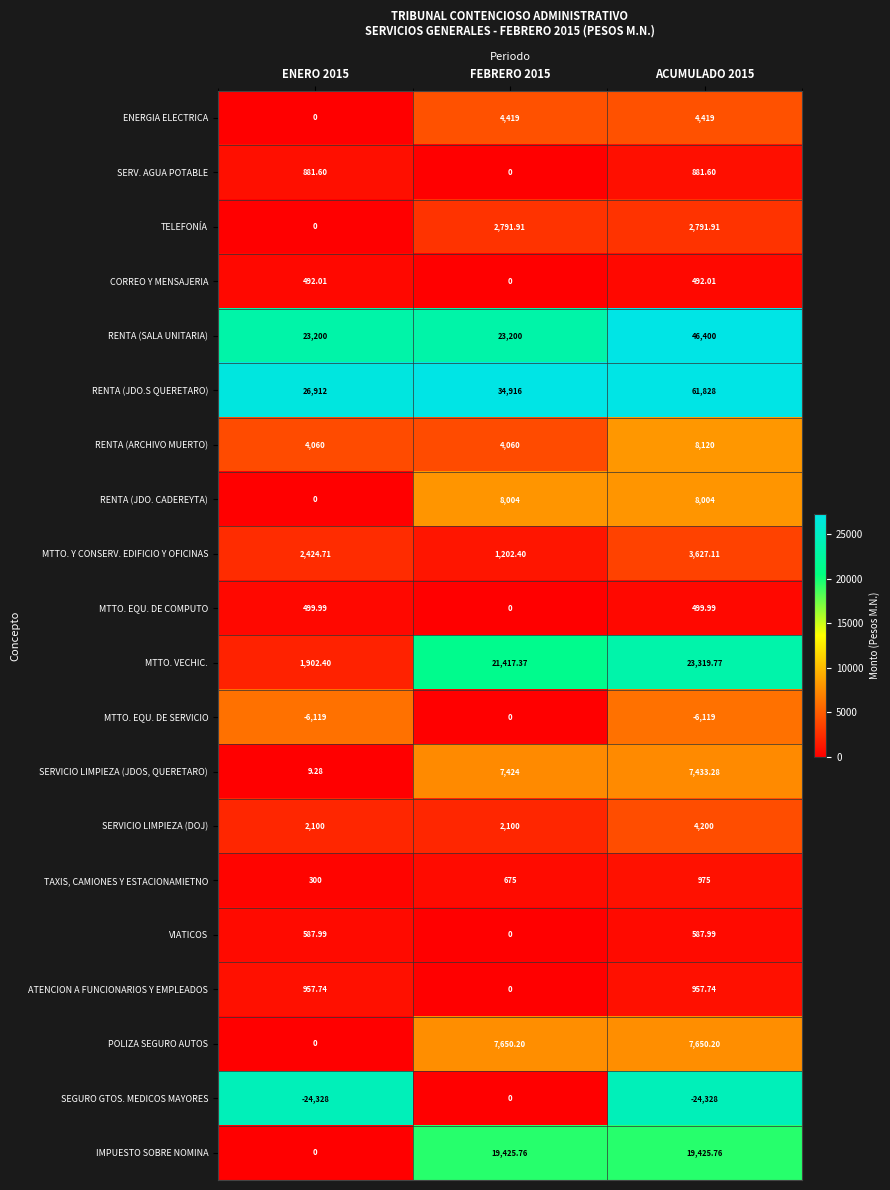

What is the spread (max minus min) of values at FEBRERO 2015?

34916.0